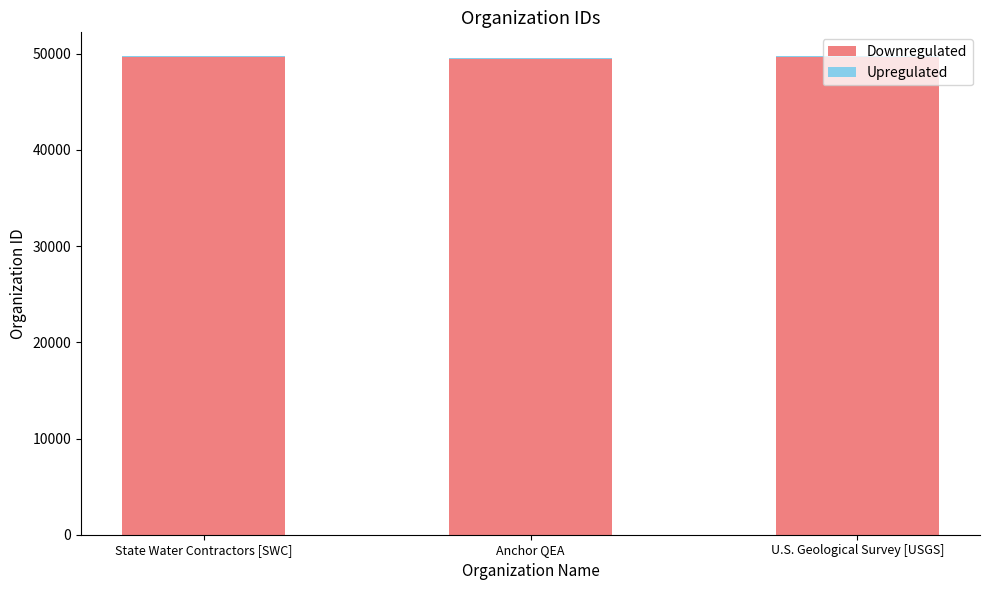

What is the difference between the Downregulated values at Anchor QEA and U.S. Geological Survey [USGS]?

151